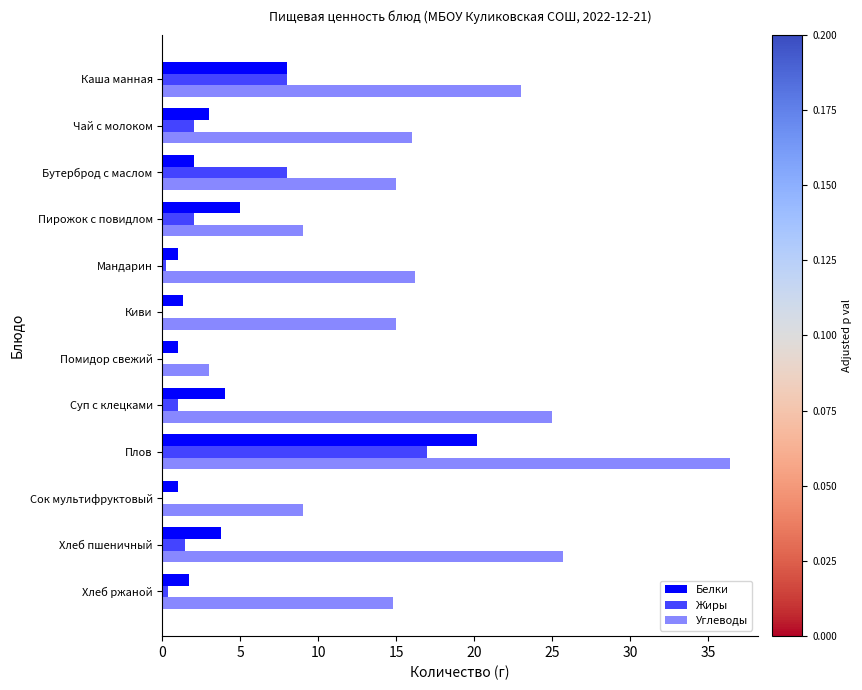

At which category is the sum across all series the highest?

Плов